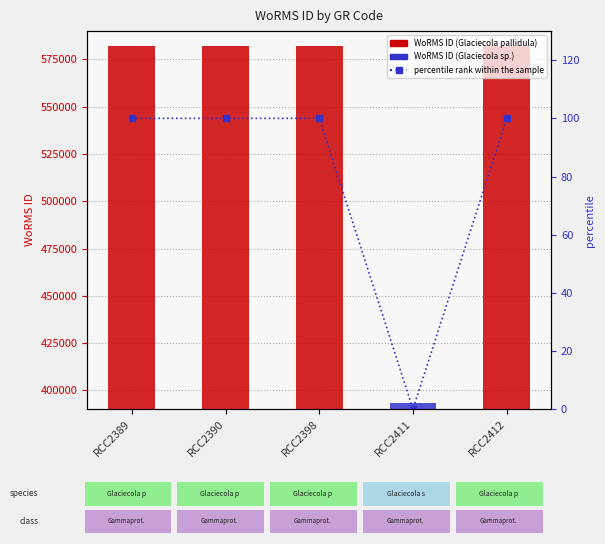

What is the total value across all series at RCC2389?

582235.0